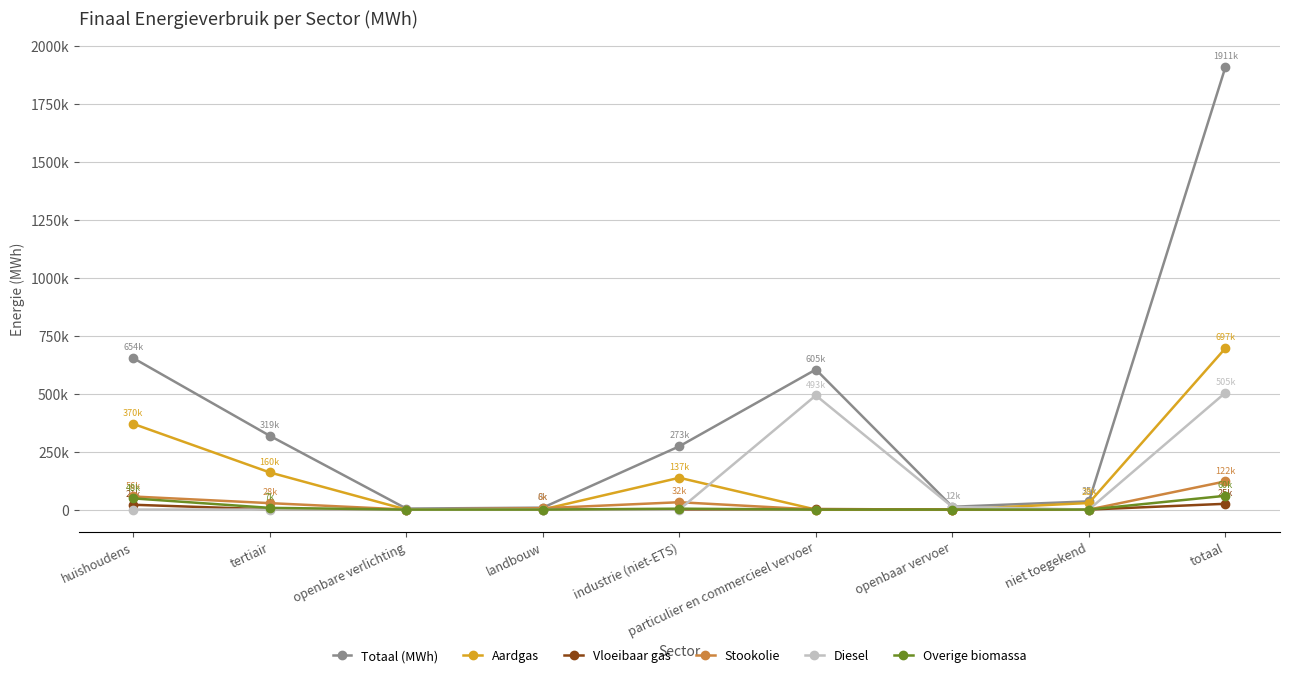

Is it true that Overige biomassa equals 0.0 at openbaar vervoer?

True